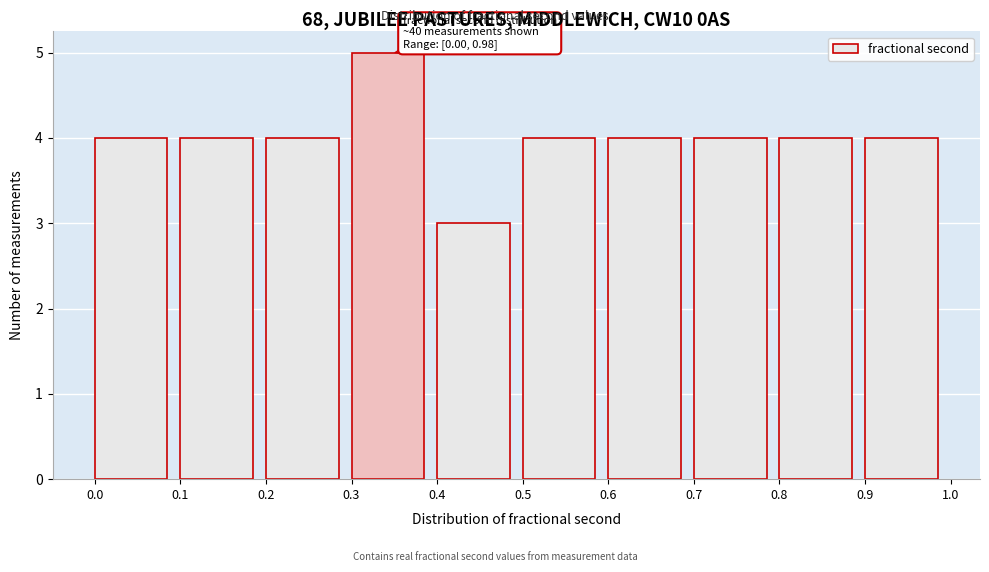

Reading right to left, extract all data points from this chart.

0.9=4	0.8=4	0.7=4	0.6=4	0.5=4	0.4=3	0.3=5	0.2=4	0.1=4	0.0=4